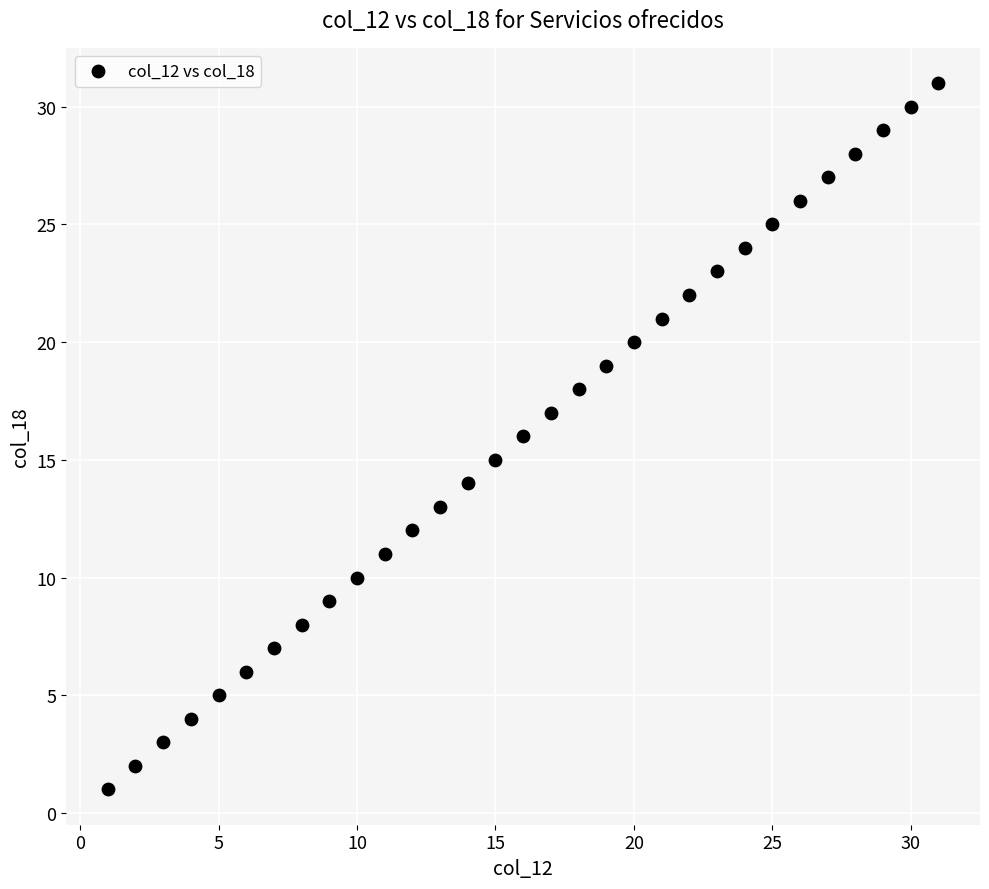

What is the range of Y values (max minus min)?

30